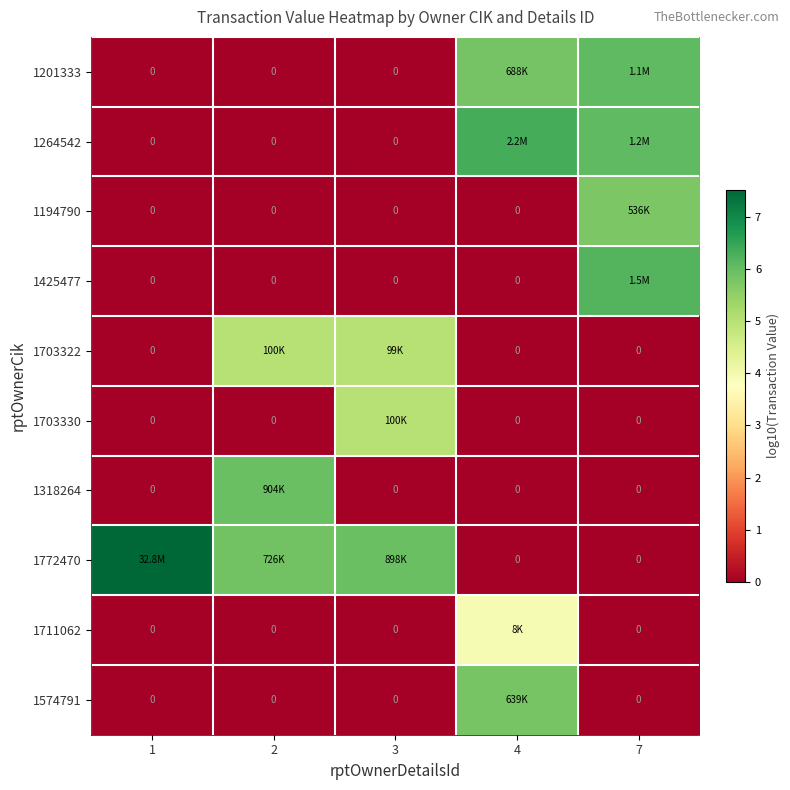

Which series has the largest total across all categories?

1772470